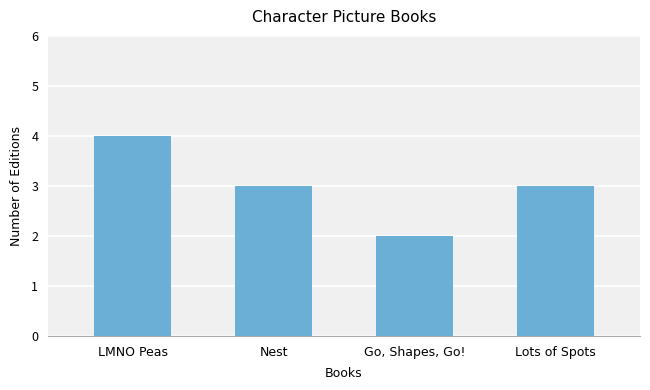

Which category has the highest value across all series?

LMNO Peas